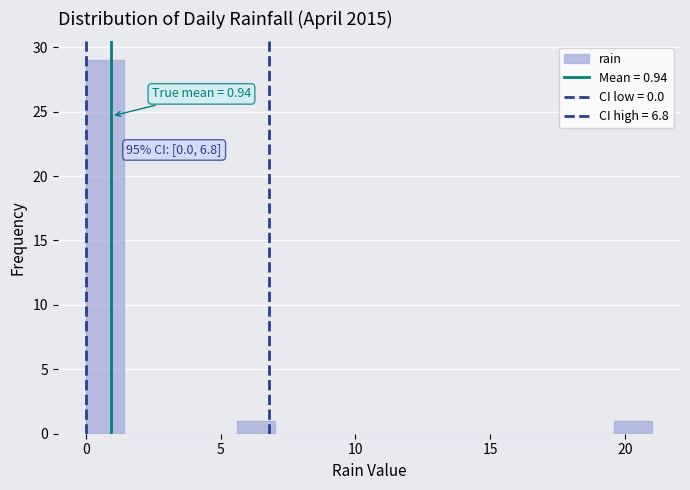

Read against the x-axis, roughly where is the centre of the tallest bar?

0.5